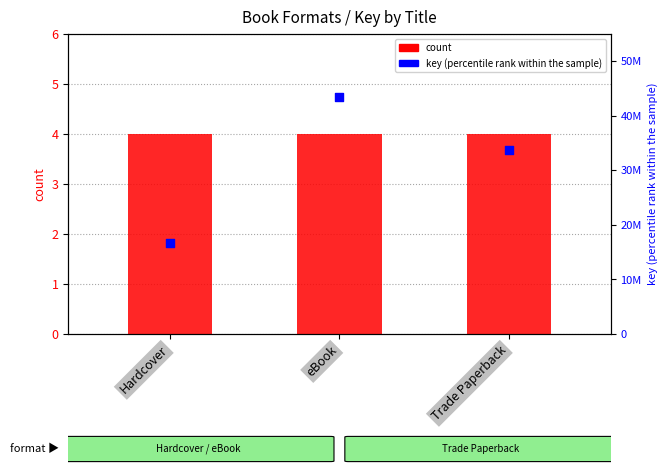

What are all the series names shown in the legend?

count, key (percentile rank within the sample)